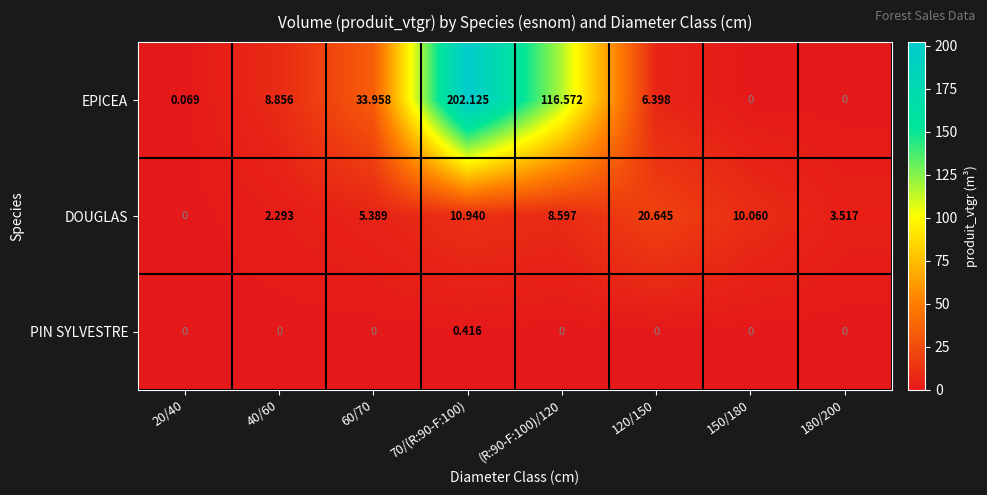

At 60/70, list the series in order from largest to smallest.

EPICEA, DOUGLAS, PIN SYLVESTRE